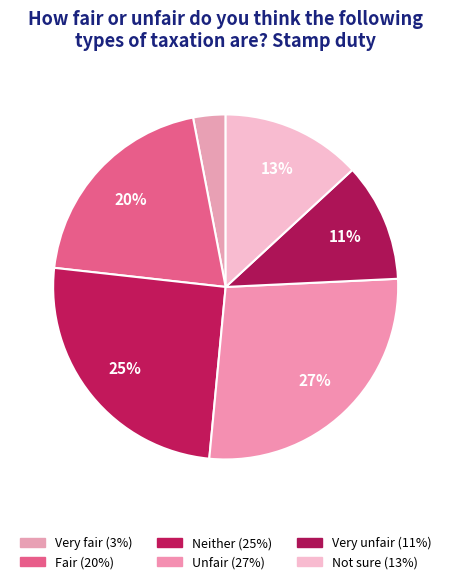

How many slices are in this pie chart?

6